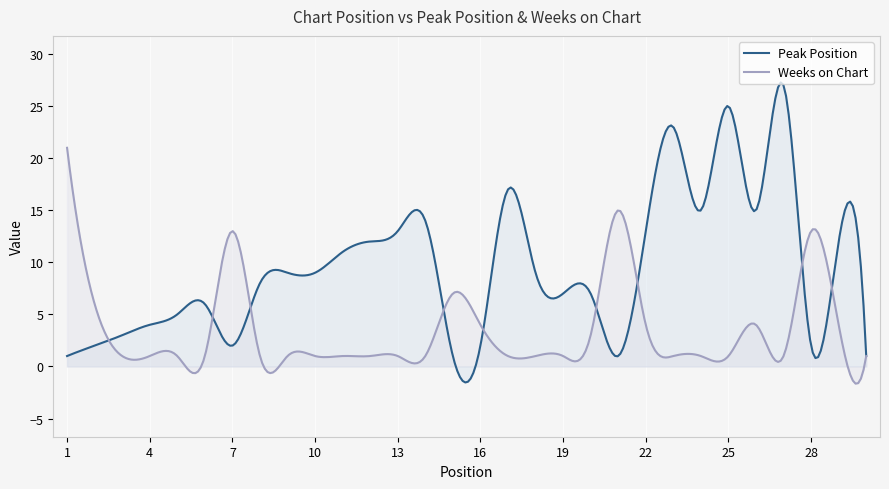

Is the value of Peak Position at 3 greater than the value of Weeks on Chart at 25?

Yes